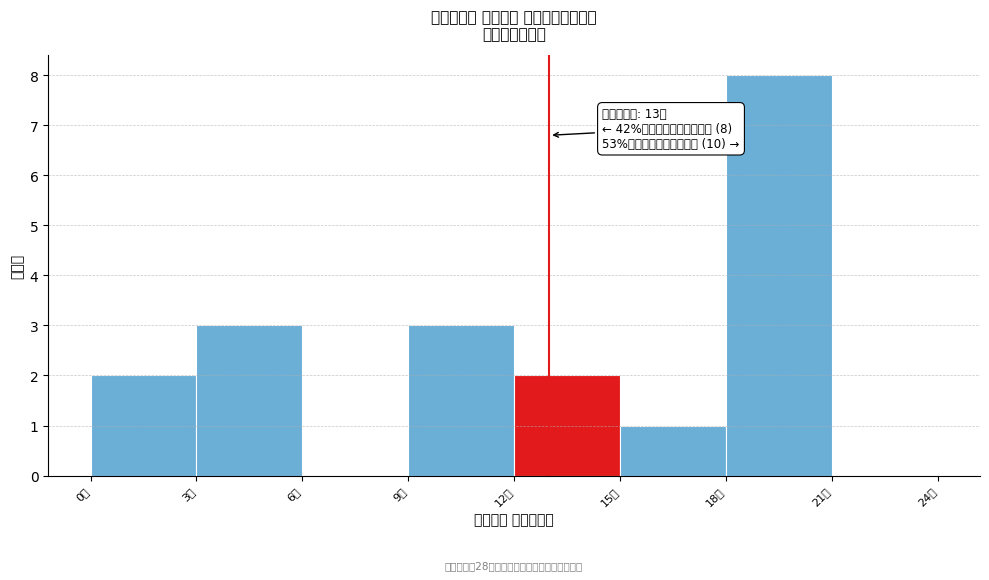

Over which range of the x-axis is the bar tallest?

18 to 21